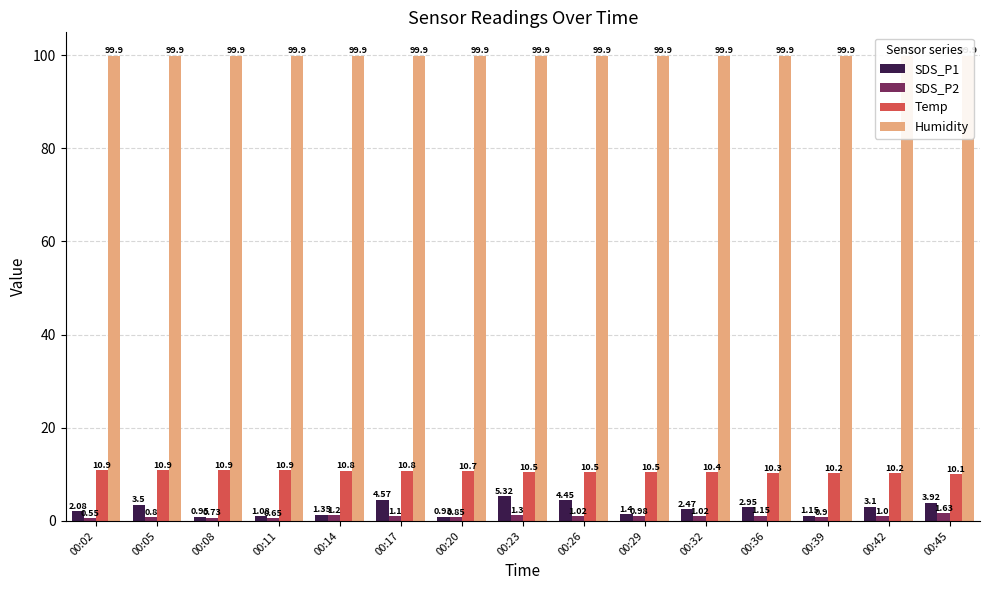

Rank the categories by SDS_P2 value from lowest to highest.

00:02, 00:11, 00:08, 00:05, 00:20, 00:39, 00:29, 00:42, 00:26, 00:32, 00:17, 00:36, 00:14, 00:23, 00:45